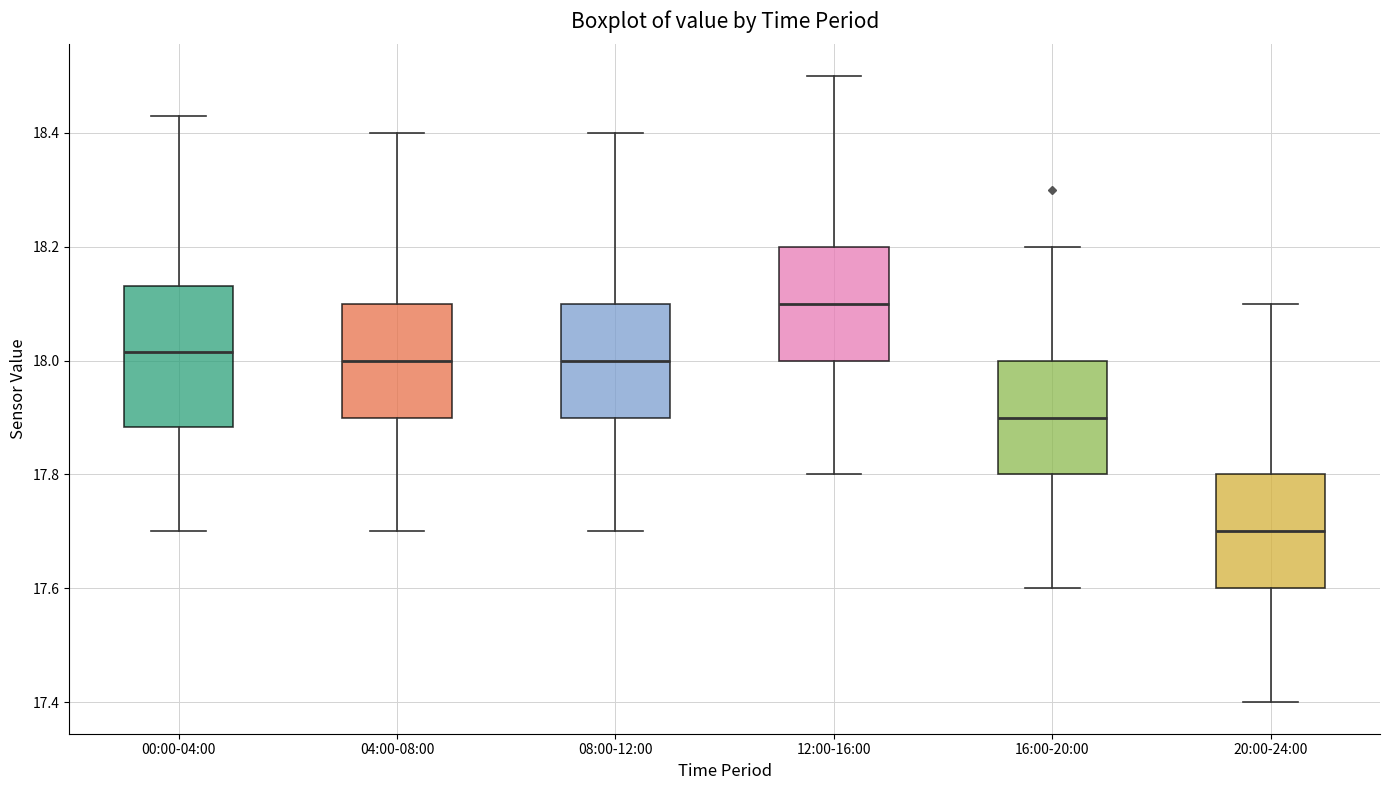

Reading left to right, transcribe this box plot: for each box, give where its median line is, the range the box spans, and where its two whiskers end, as read against the y-axis. The values are not printed on the chart, so give them approximately, as read against the axis.

00:00-04:00: median 18.02, box 17.88 to 18.14, whiskers 17.70 to 18.44
04:00-08:00: median 18.00, box 17.90 to 18.10, whiskers 17.70 to 18.40
08:00-12:00: median 18.00, box 17.90 to 18.10, whiskers 17.70 to 18.40
12:00-16:00: median 18.10, box 18.00 to 18.20, whiskers 17.80 to 18.50
16:00-20:00: median 17.90, box 17.80 to 18.00, whiskers 17.60 to 18.20
20:00-24:00: median 17.70, box 17.60 to 17.80, whiskers 17.40 to 18.10